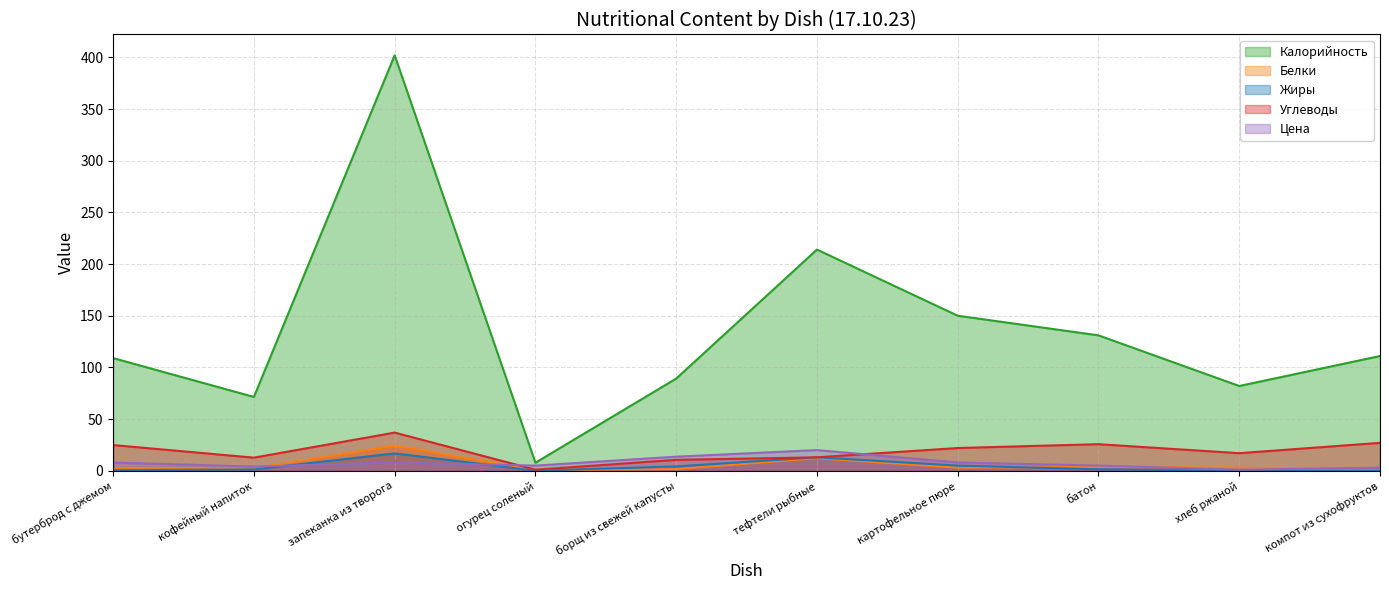

Does the chart have visible grid lines?

Yes